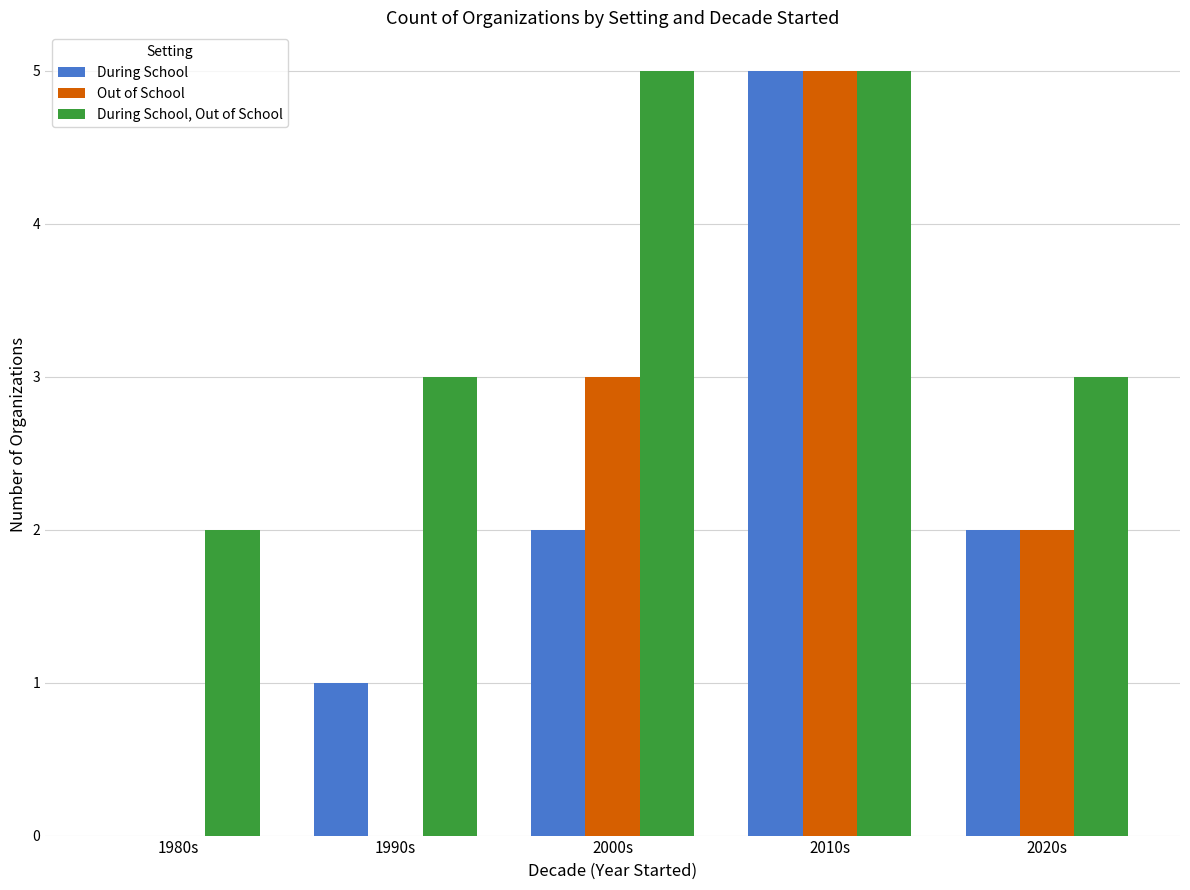

What is the maximum value shown in the chart?

5